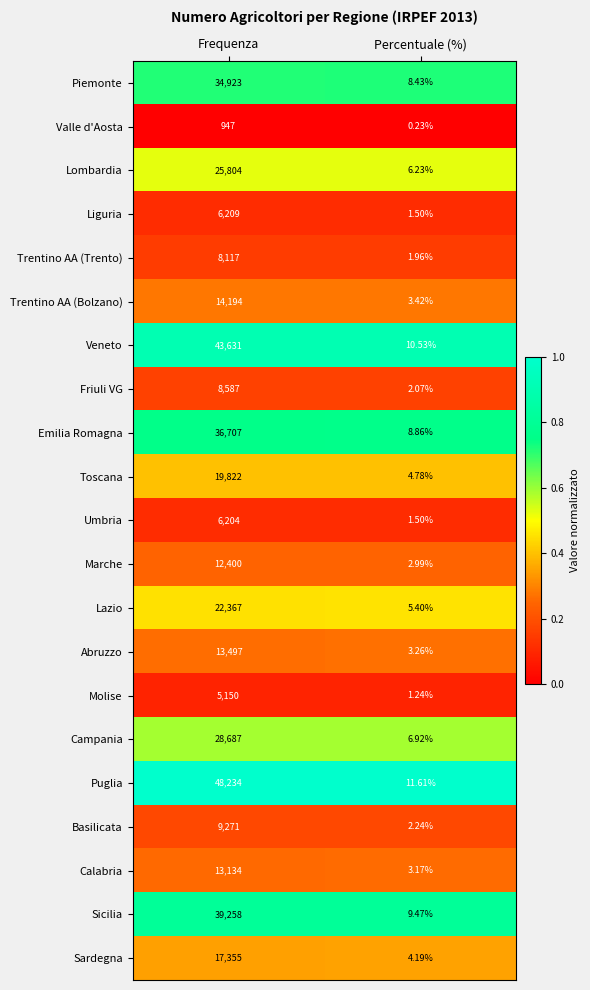

Which series has the widest spread of values?

Puglia